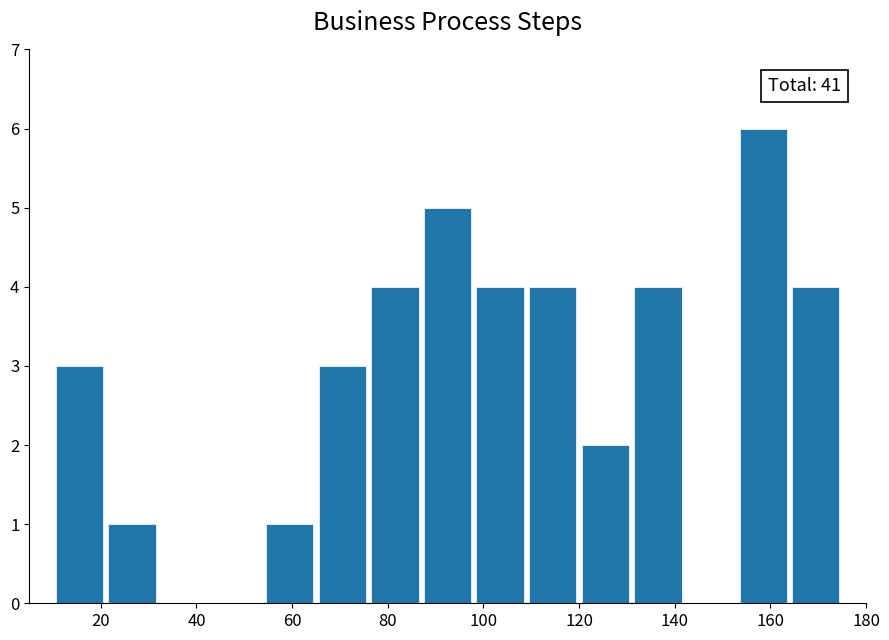

Which range on the x-axis has the tallest bar?

153 to 164